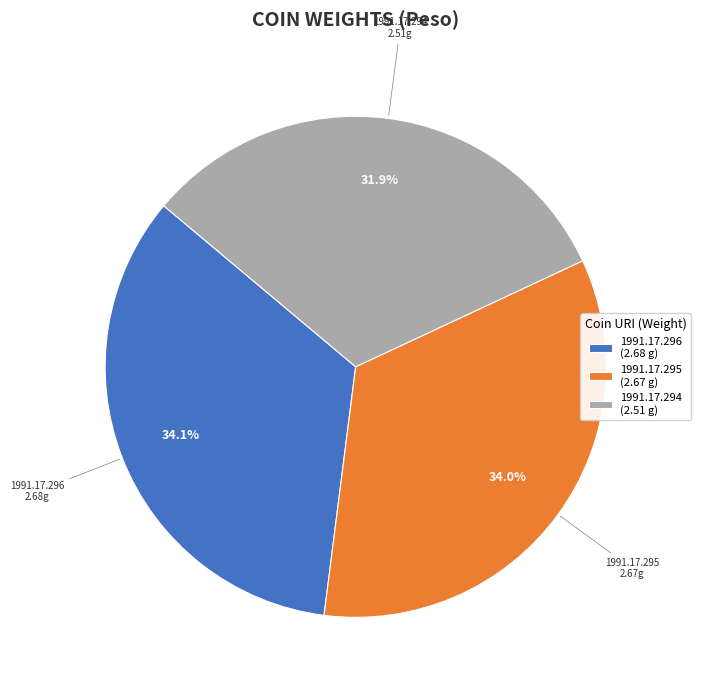

Does 1991.17.294 represent more than half of the total?

No